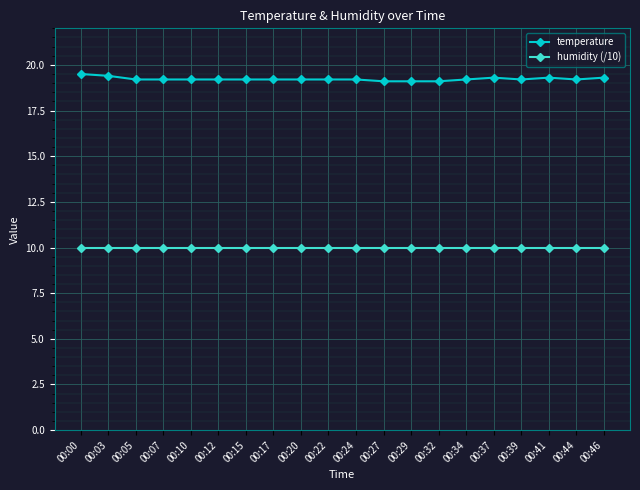

What are all the series names shown in the legend?

temperature, humidity (/10)